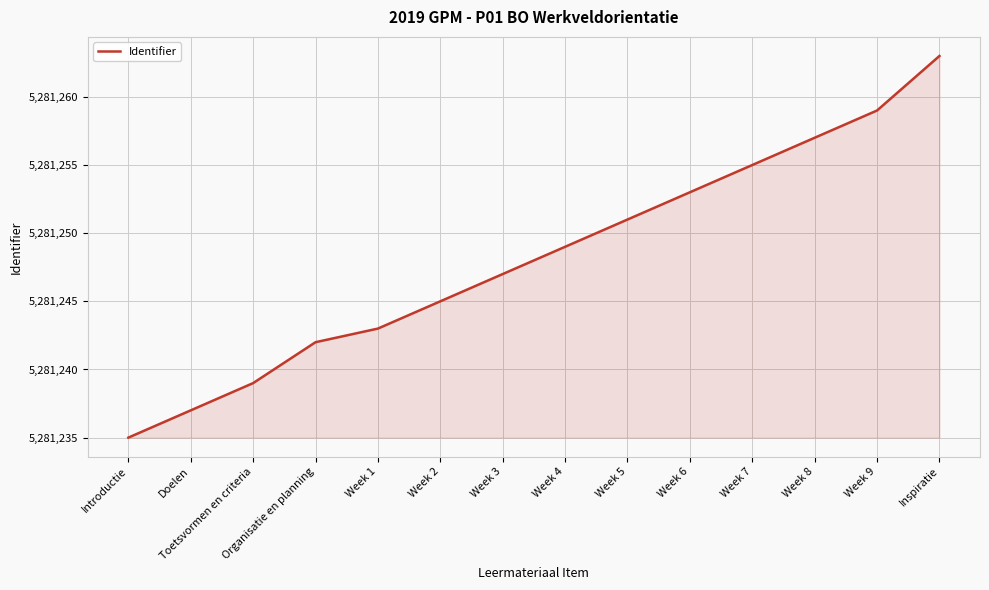

Rank the categories by value from highest to lowest.

Inspiratie, Week 9, Week 8, Week 7, Week 6, Week 5, Week 4, Week 3, Week 2, Week 1, Organisatie en planning, Toetsvormen en criteria, Doelen, Introductie